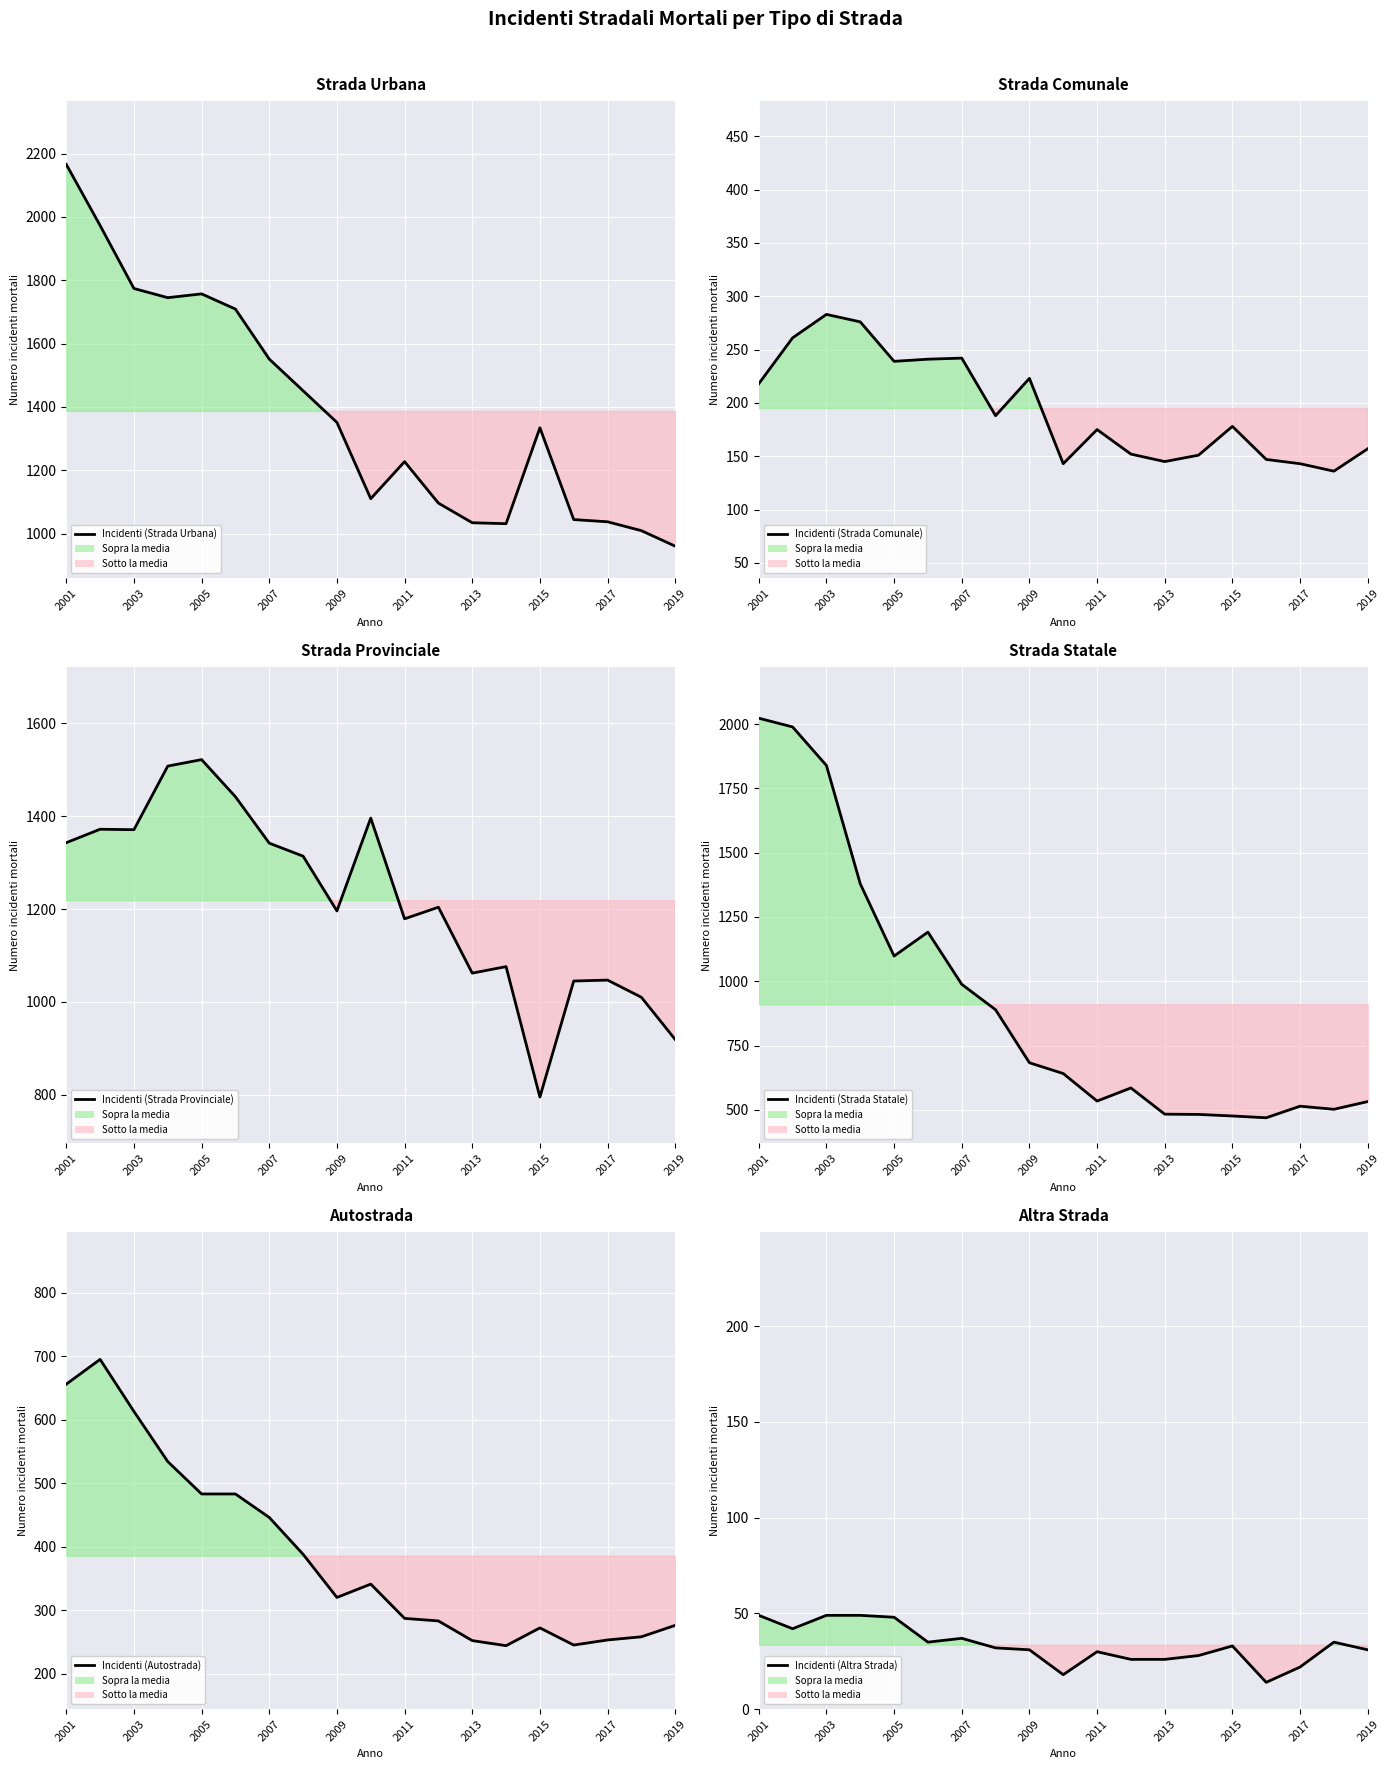

True or false: Strada Statale and Altra Strada intersect in this chart.

False